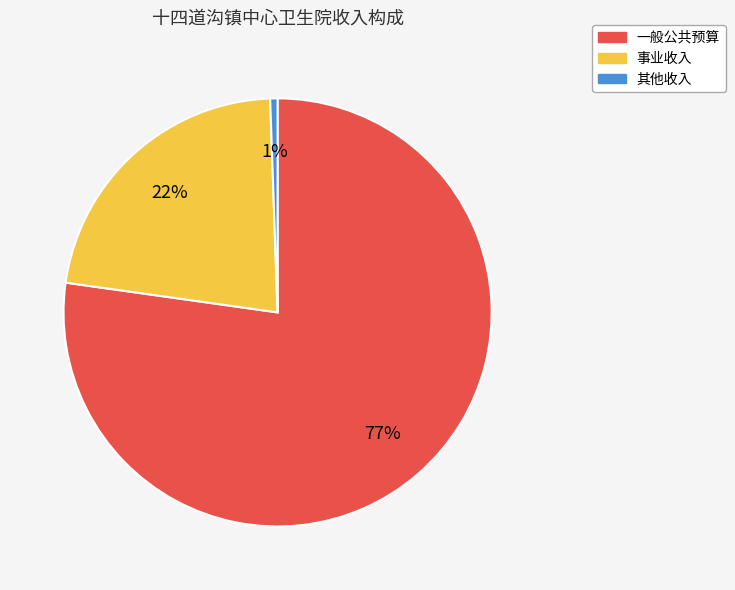

How many slices are in this pie chart?

3